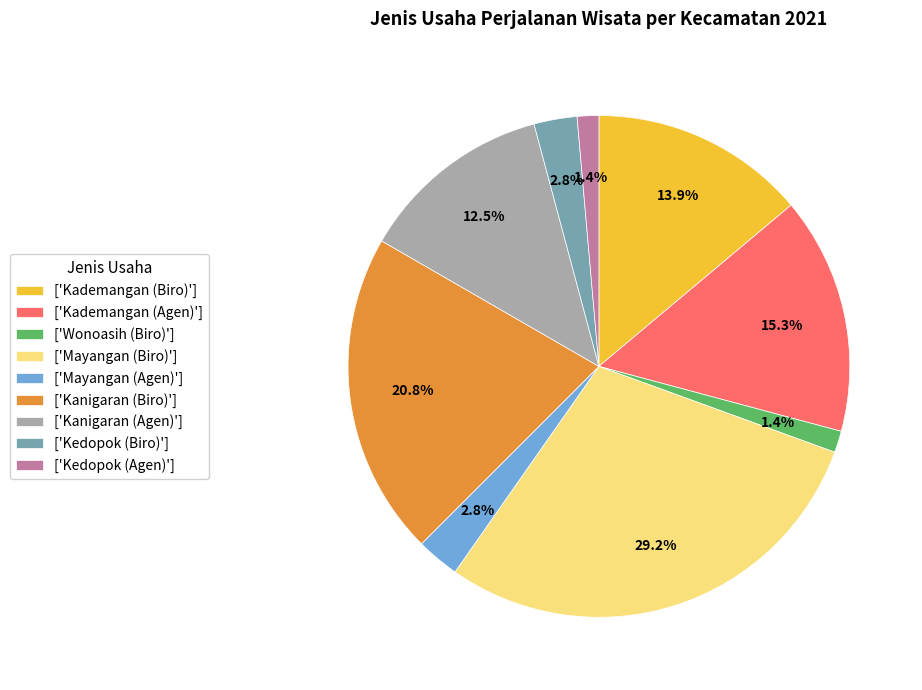

Which slice is the largest?

['Mayangan (Biro)']